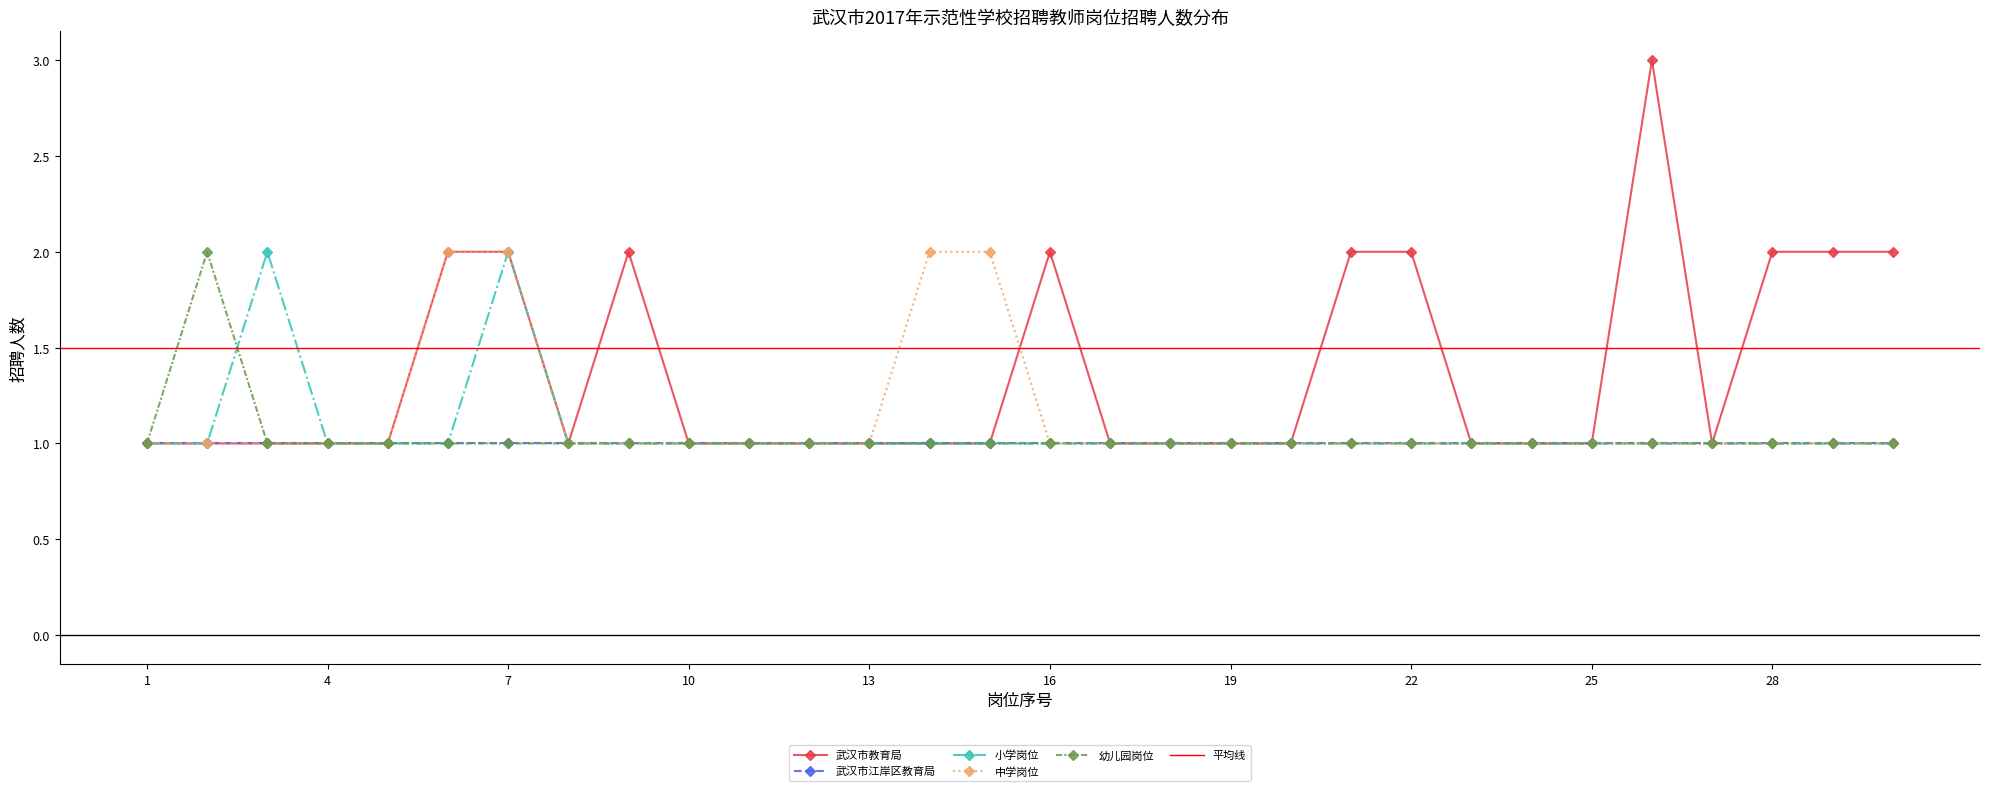

True or false: 武汉市教育局 has more than 1 interior local peaks.

True